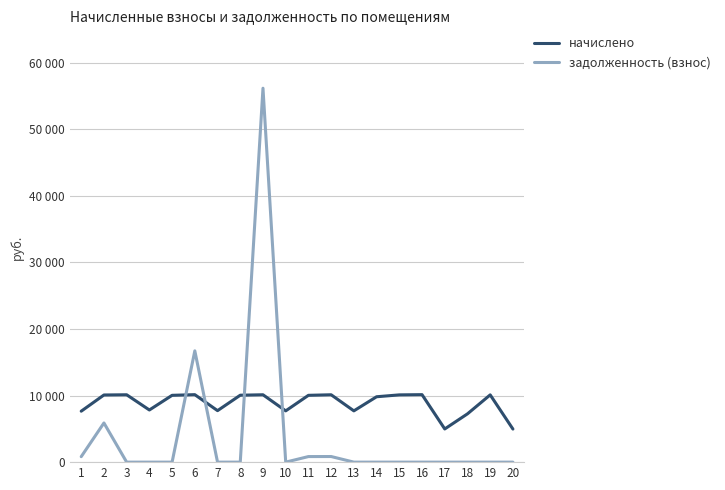

Which series has the largest total across all categories?

начислено